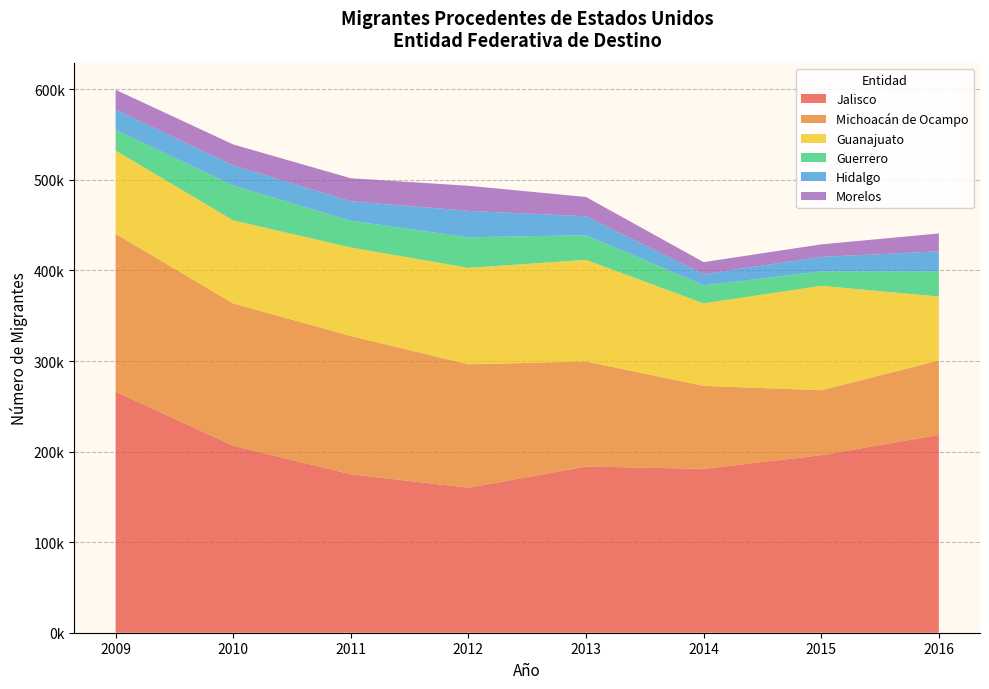

Reading right to left, list all the values displayed in this chart.

Jalisco: 218525.0	196021.0	180955.0	183528.0	160086.8	174969.9	206506.5	266270.5
Michoacán de Ocampo: 82079.0	71737.0	91637.0	115954.4	136314.6	152667.6	157123.4	174196.8
Guanajuato: 70645.0	115318.0	91120.0	112212.1	106540.9	97796.9	91706.2	91969.3
Guerrero: 27787.0	16004.0	19845.0	27285.3	33730.9	29547.5	38422.2	22899.0
Hidalgo: 22172.0	15930.0	12335.0	20893.6	29163.2	21400.4	22365.1	22237.5
Morelos: 19675.0	13836.0	13336.0	21302.6	27717.3	25477.3	23079.6	21951.8